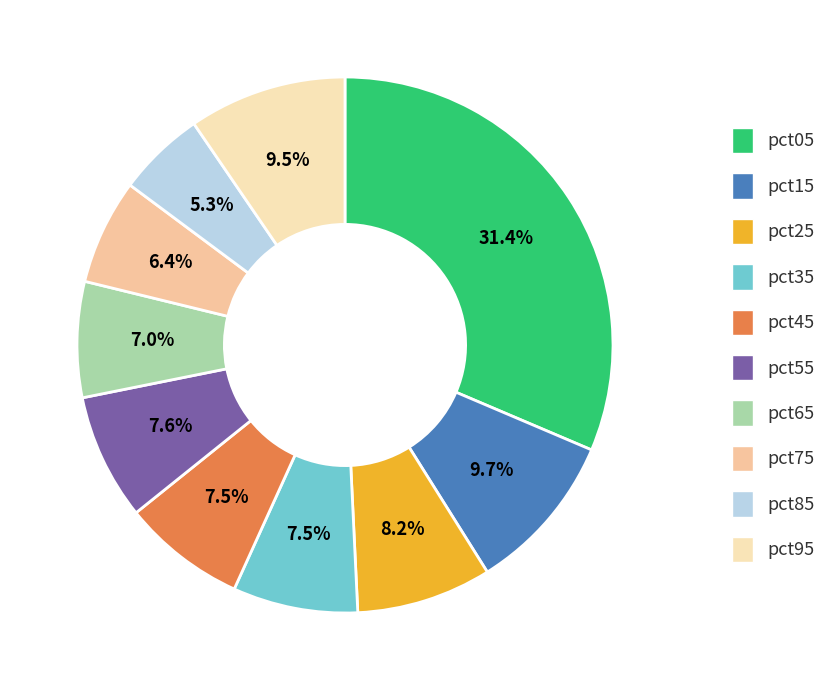

Which has a higher value, pct75 or pct25?

pct25